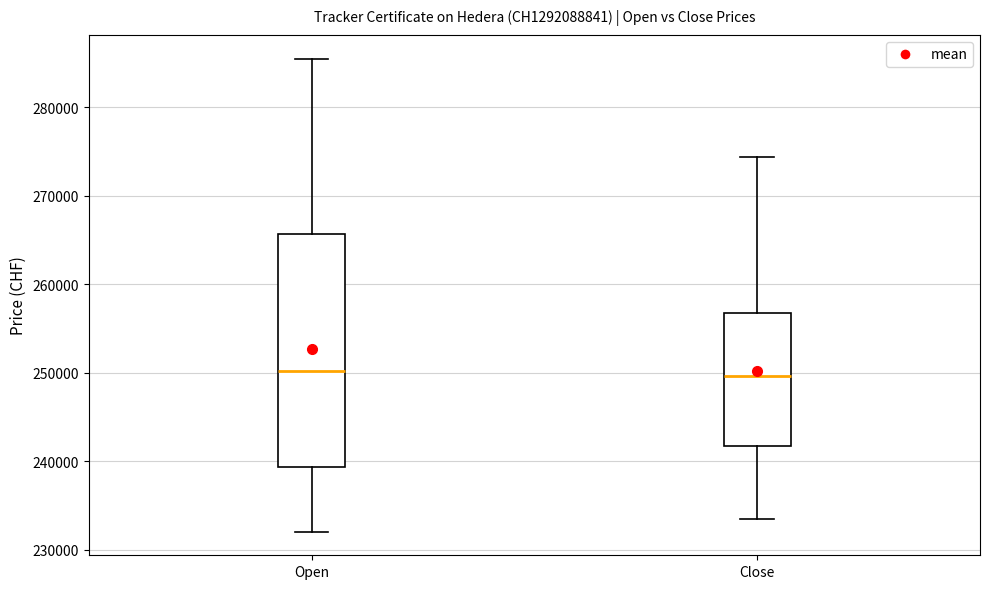

Comparing the boxes themselves (not the whiskers), which one is the tallest?

Open